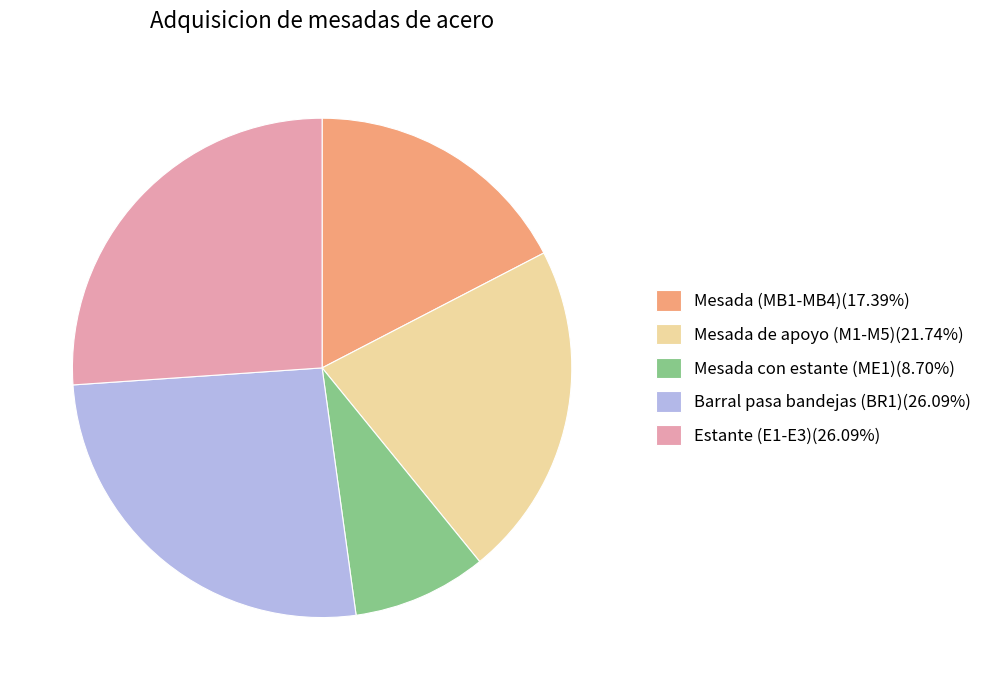

Combined, do Estante (E1-E3)(26.09%) and Mesada con estante (ME1)(8.70%) account for over 50%?

No